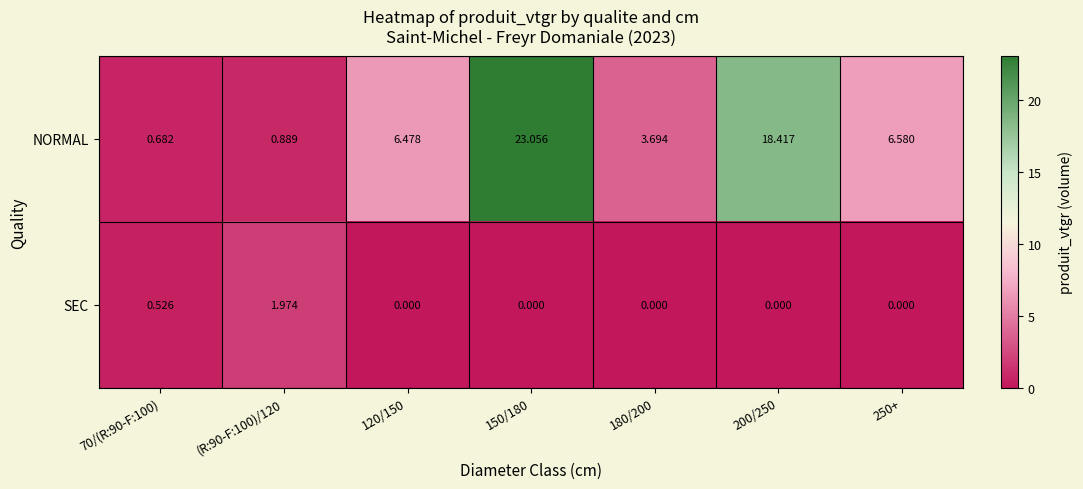

Which series has the largest range (max minus min)?

NORMAL